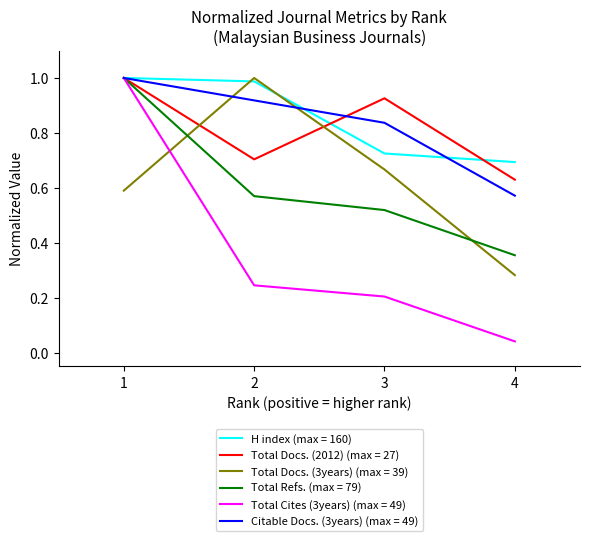

How many distinct data groups are displayed?

6